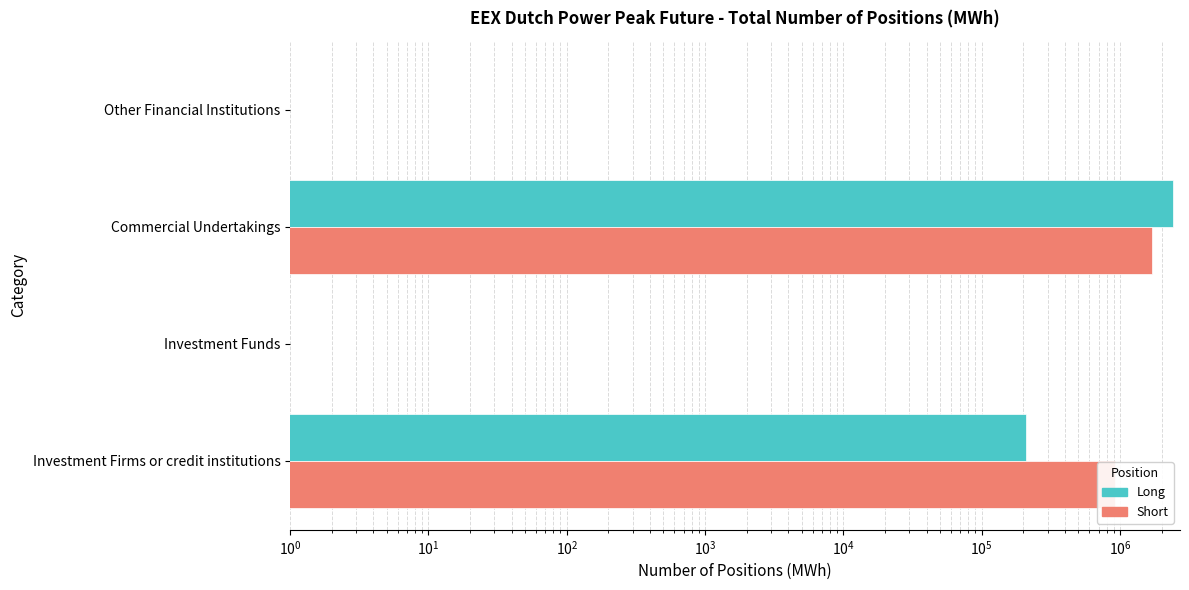

What is the average value of the Short series?

656739